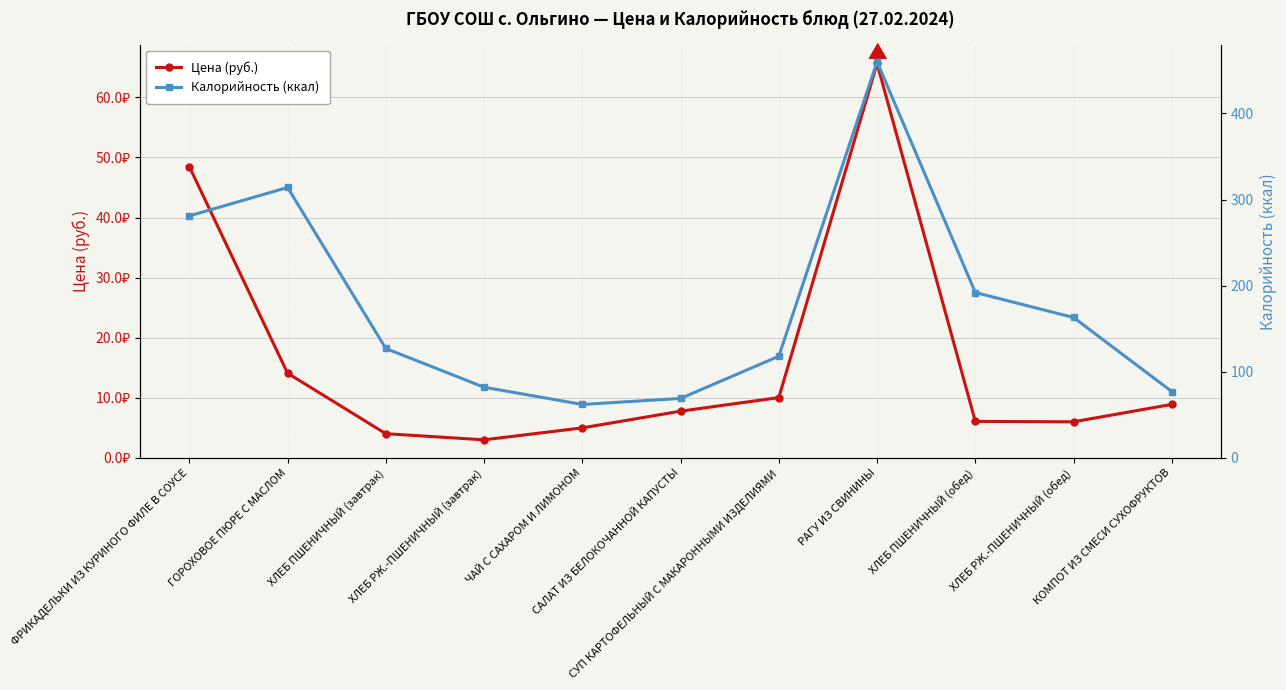

What is the highest value of the Цена (руб.) series?

65.7